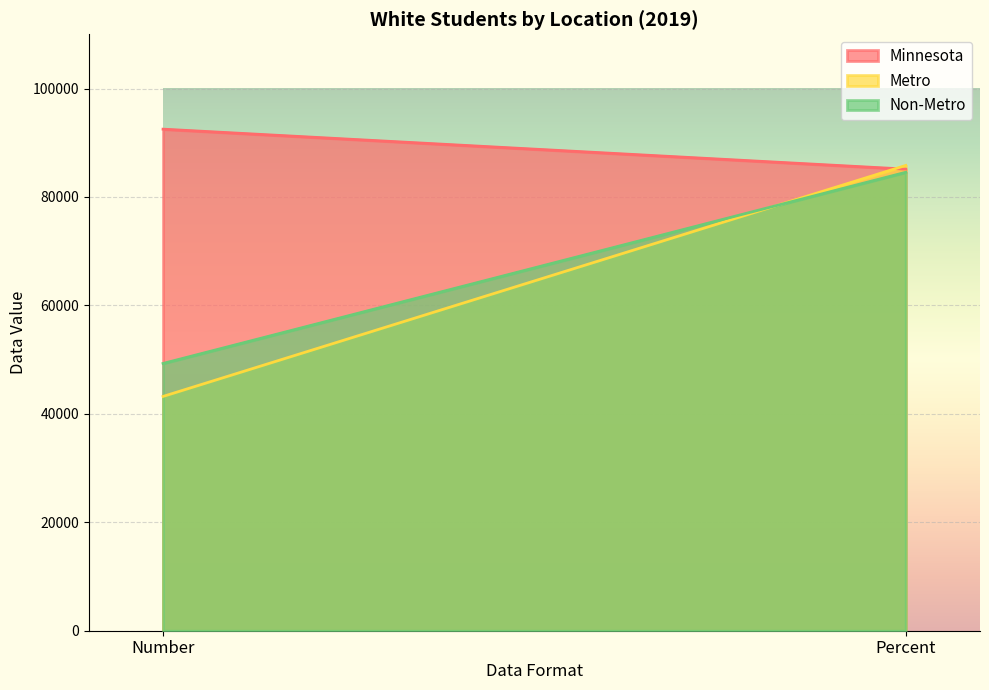

At which category is the sum across all series the highest?

Percent